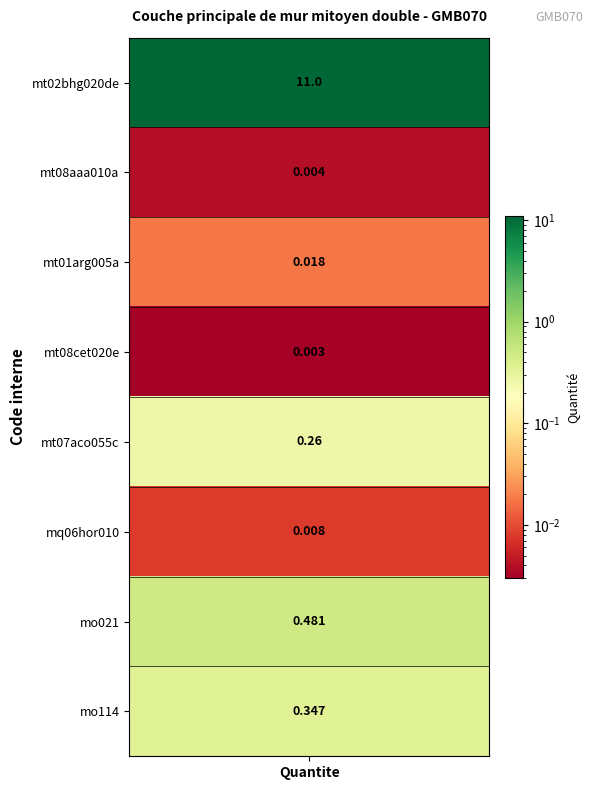

Reading left to right, extract all data points from this chart.

11.0	0.0	0.0	0.0	0.3	0.0	0.5	0.3